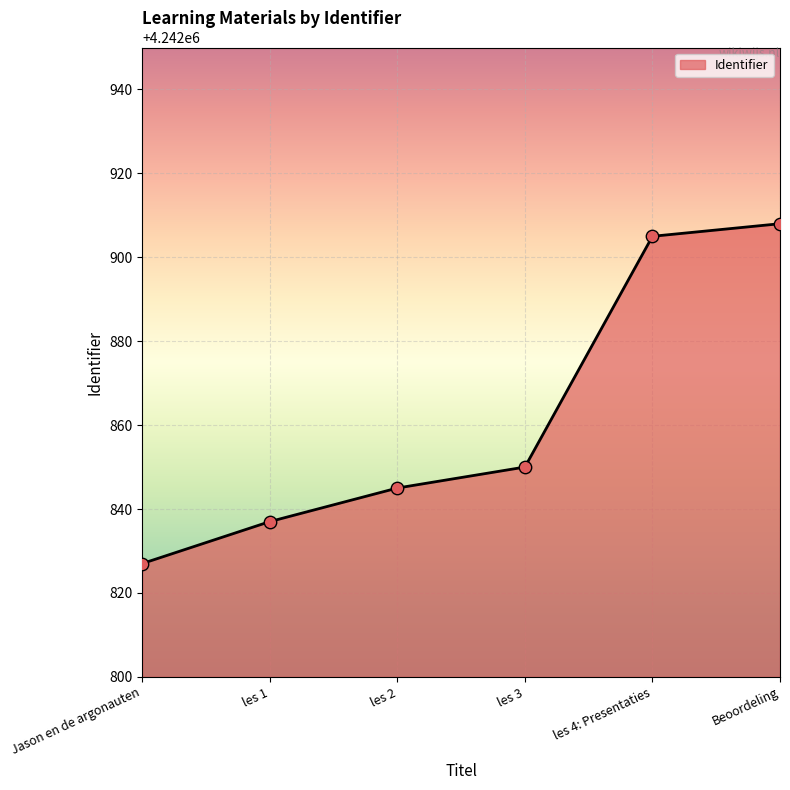

Between Beoordeling and Jason en de argonauten, which is larger?

Beoordeling